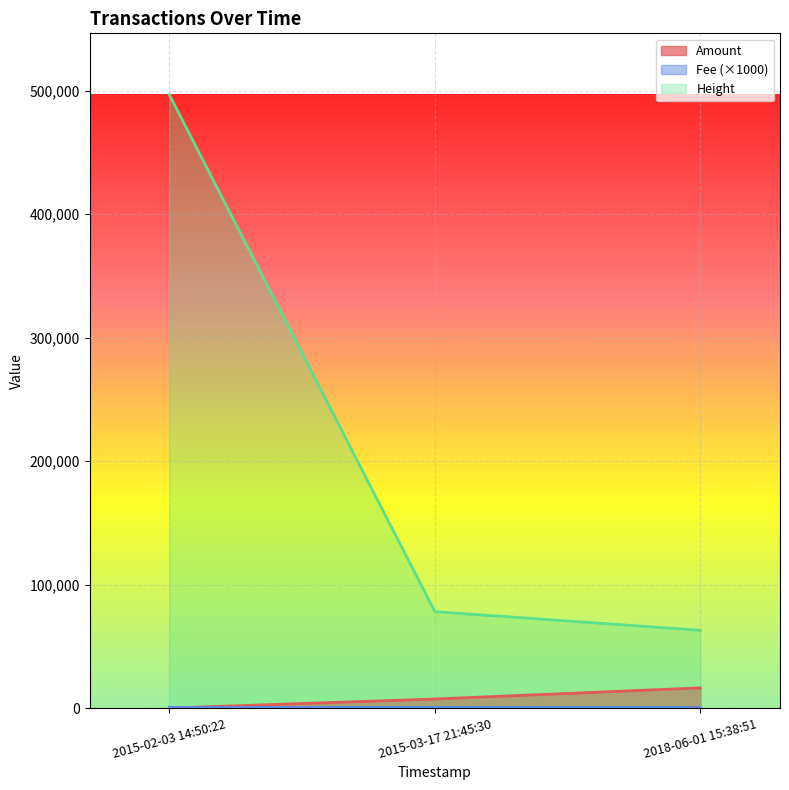

List the labels in order of Height value, largest first.

2015-02-03 14:50:22, 2015-03-17 21:45:30, 2018-06-01 15:38:51